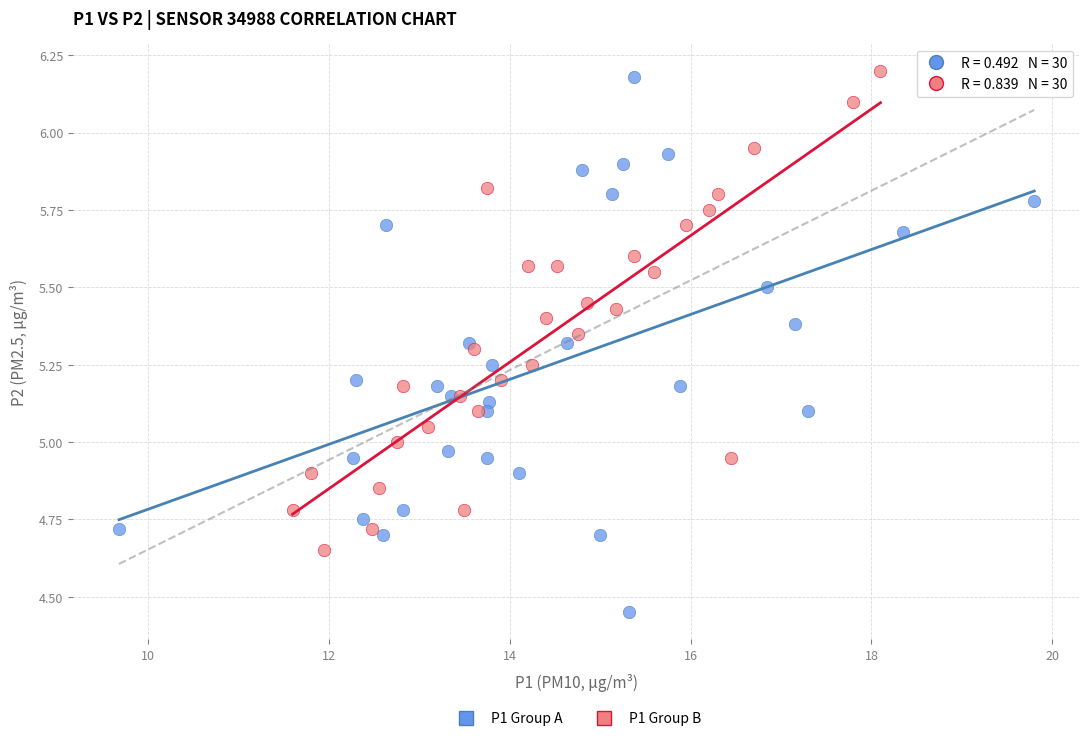

Which series contains the lowest Y value?

P1 Group A